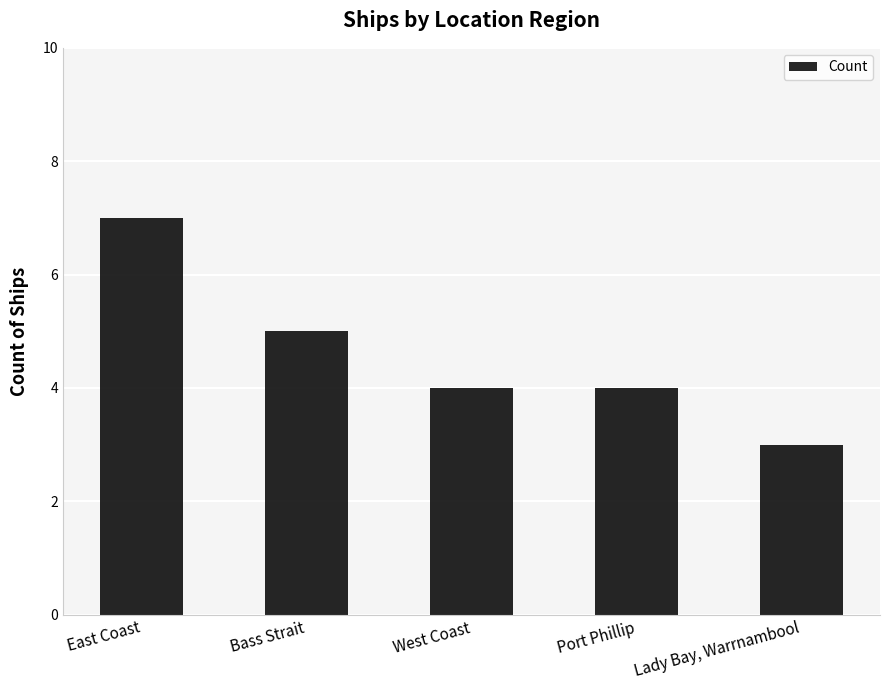

Which category has the lowest value across all series?

Lady Bay, Warrnambool